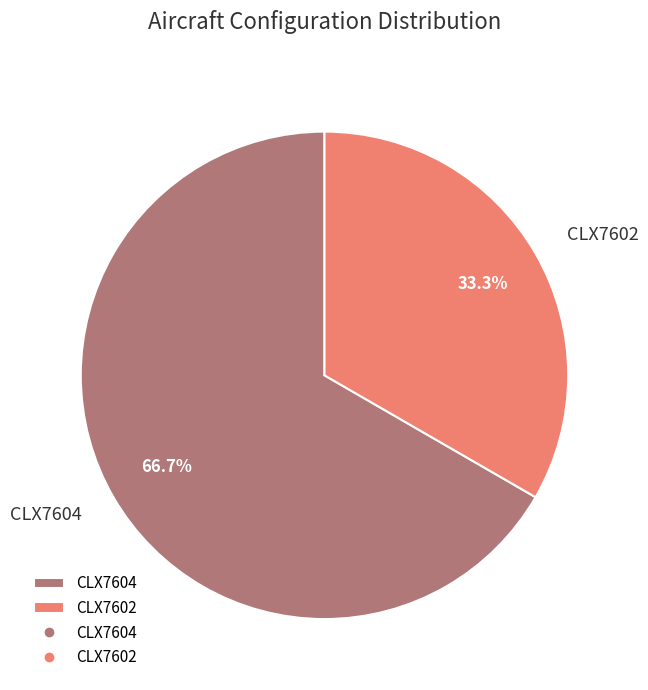

Does any single category account for the majority?

Yes